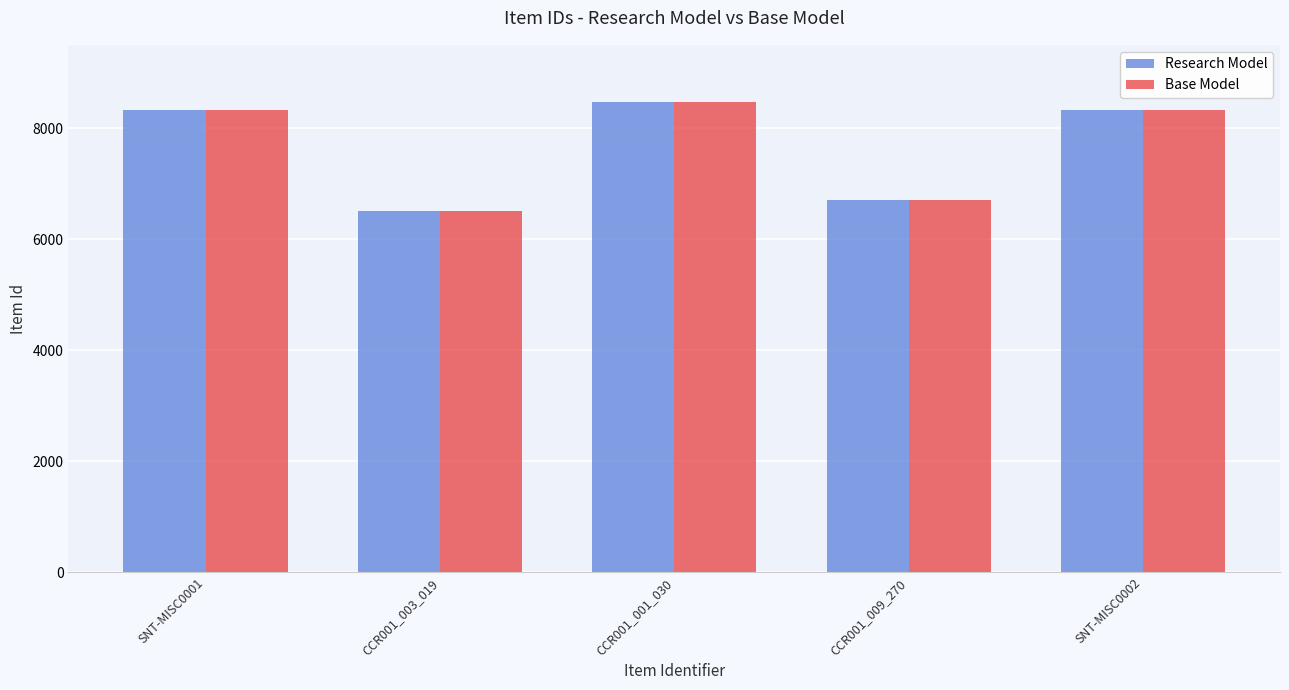

At how many categories does at least one series exceed 7127?

3